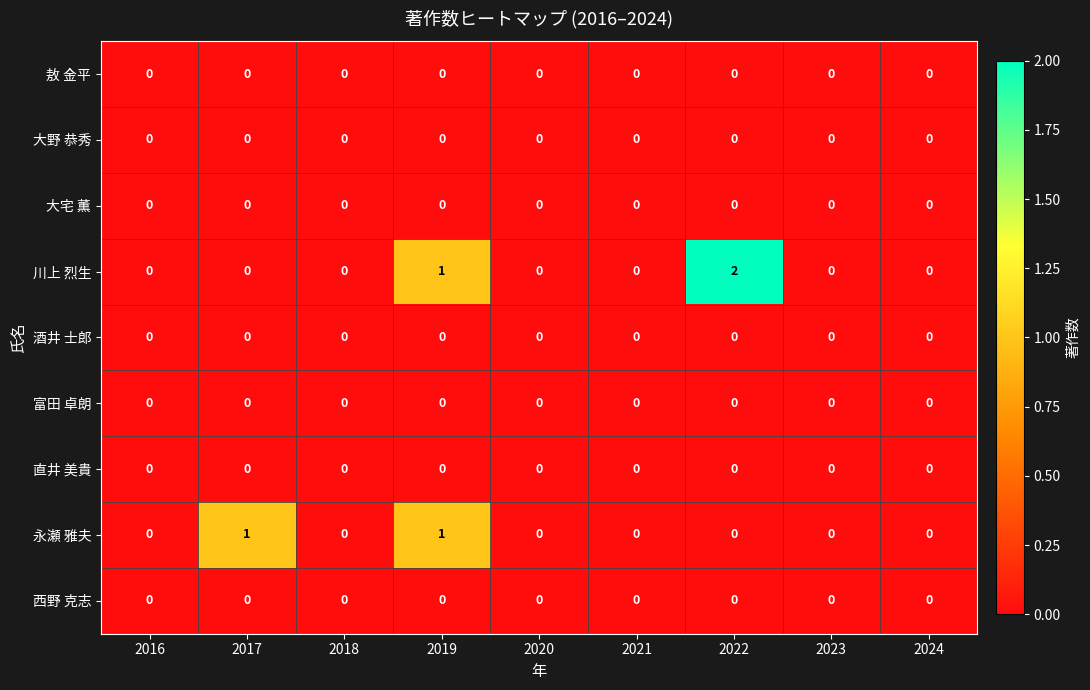

Which series has the widest spread of values?

川上 烈生